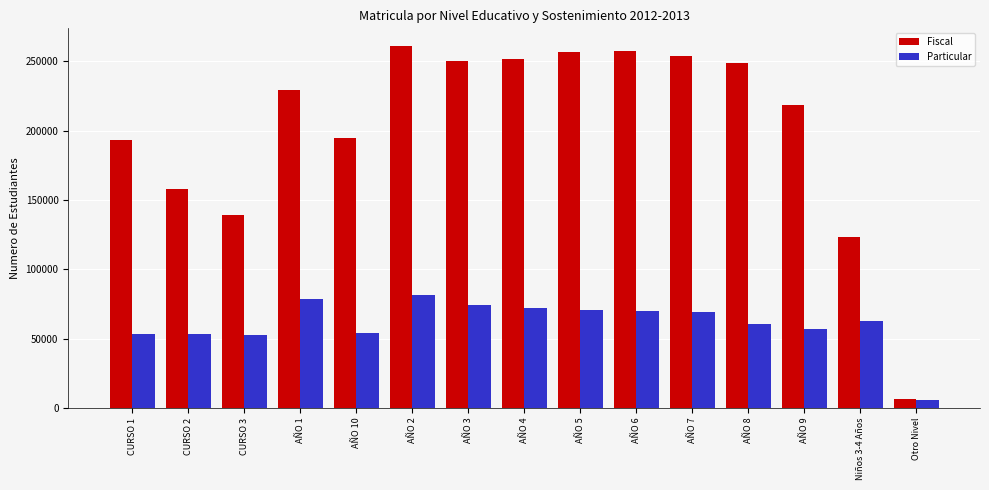

List the series in order of their peak value, lowest first.

Particular, Fiscal